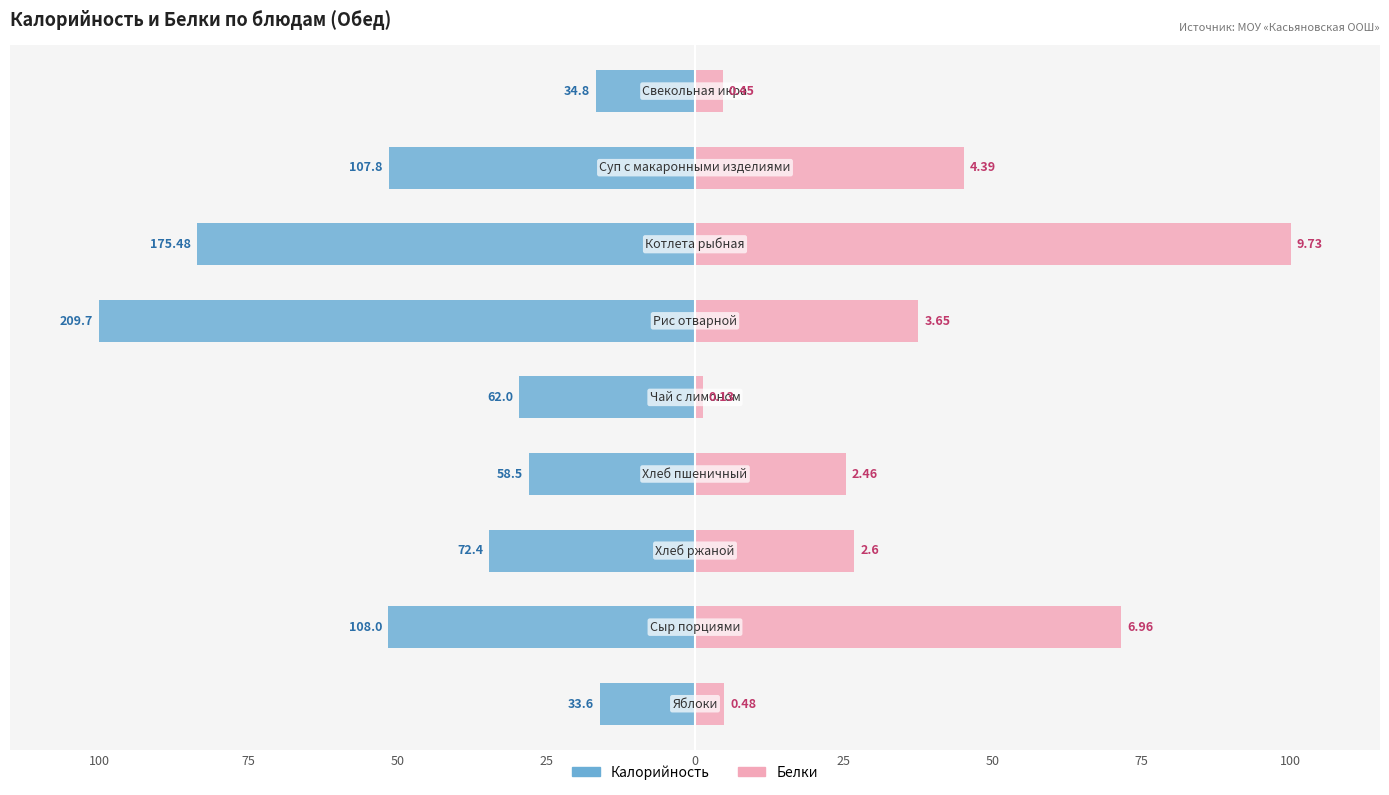

True or false: Калорийность has a value of -5.6 at 100.

False